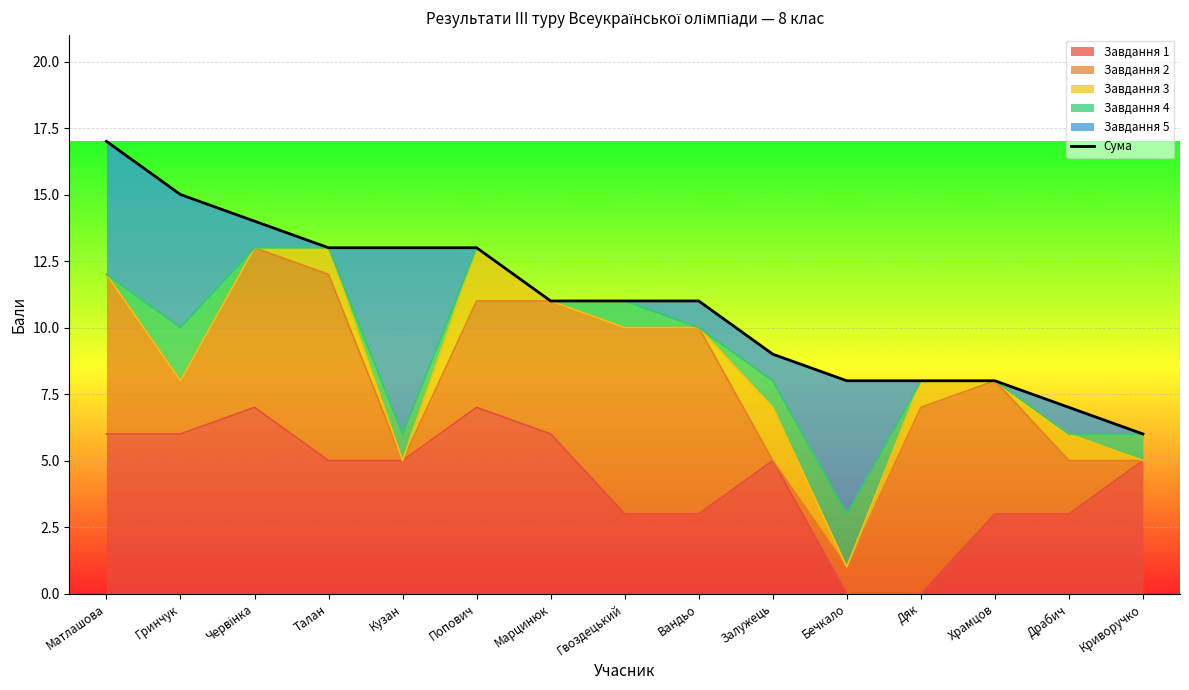

True or false: the data shows 6 at Попович.

False